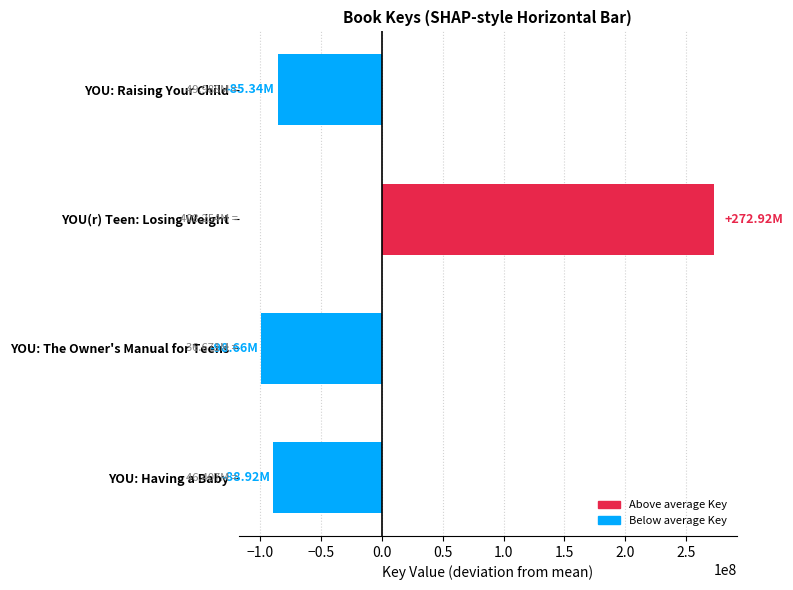

What is the sum of the values at YOU: Raising Your Child and YOU(r) Teen: Losing Weight?

187581845